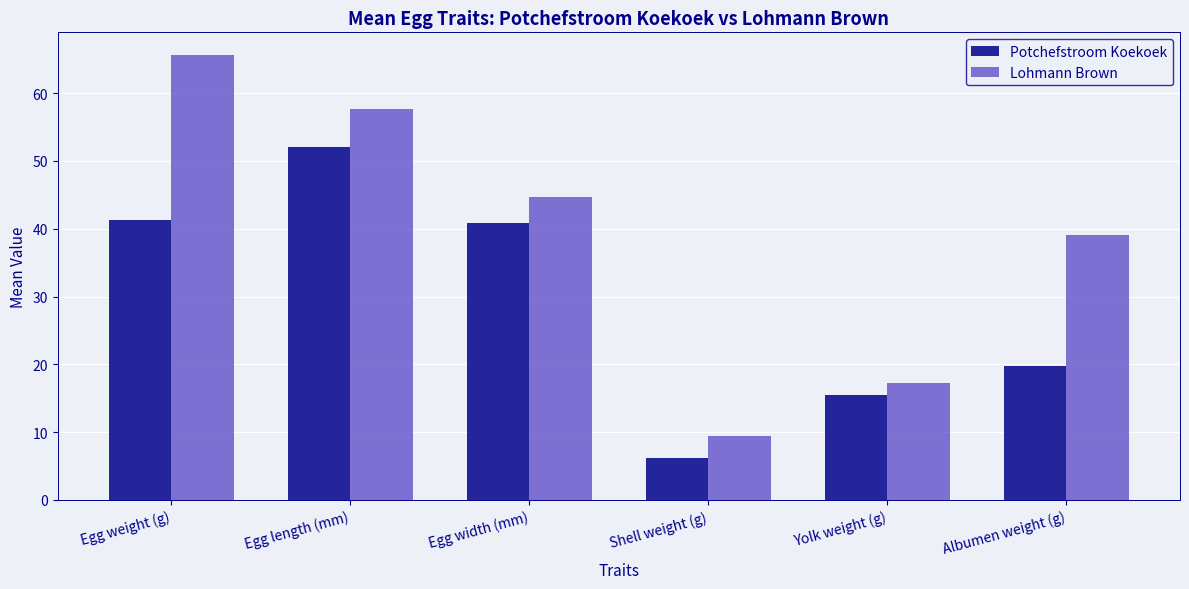

List the series in order of their overall mean, lowest first.

Potchefstroom Koekoek, Lohmann Brown